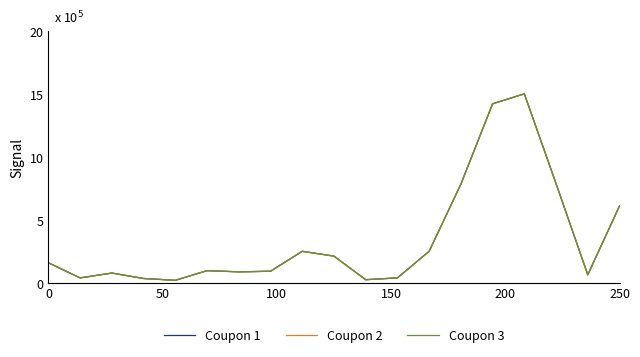

How many interior local valleys does the Coupon 2 series have?

5